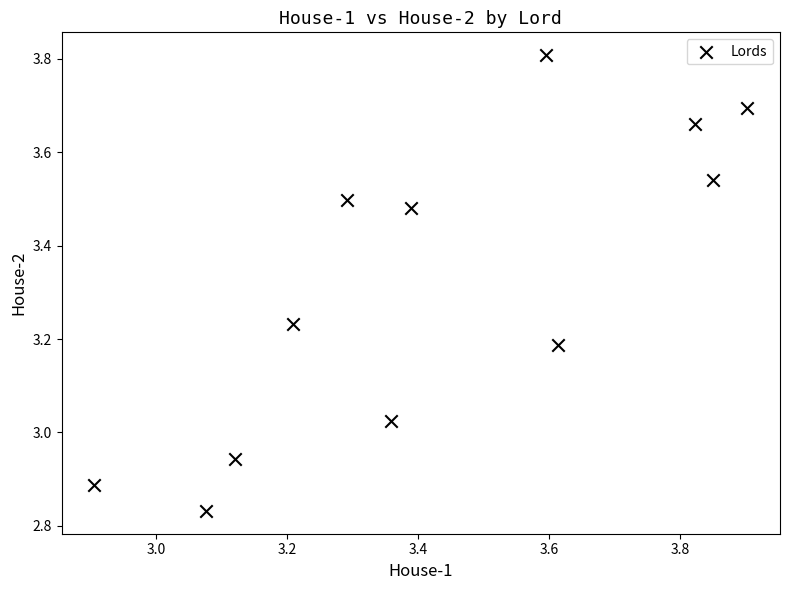

What is the range of Y values (max minus min)?

1.0